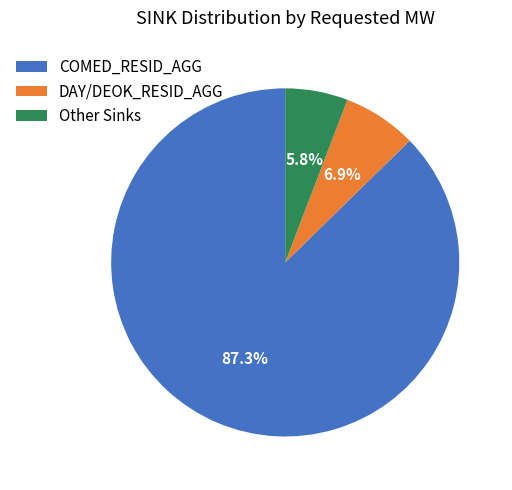

Count the number of slices in the pie.

3